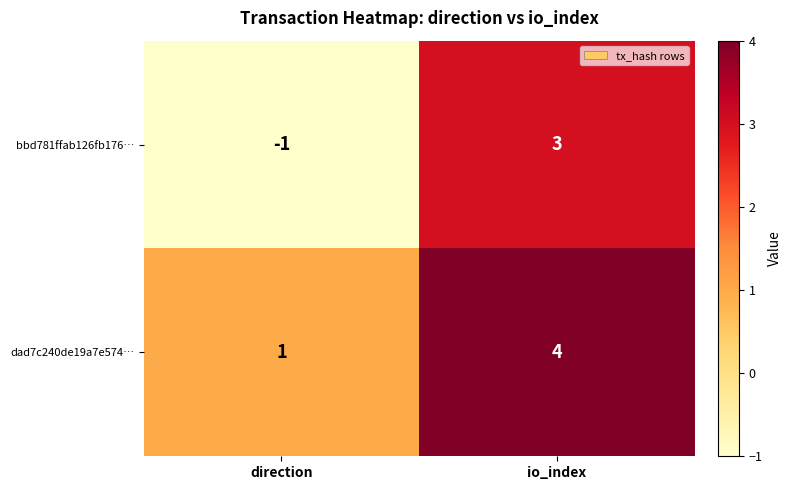

What is the highest value of the bbd781ffab126fb176… series?

3